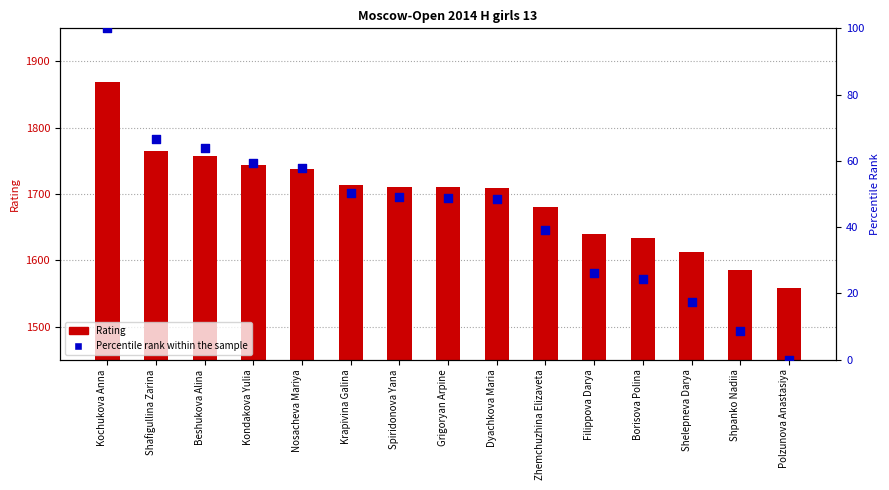

Which series has the largest total across all categories?

Rating